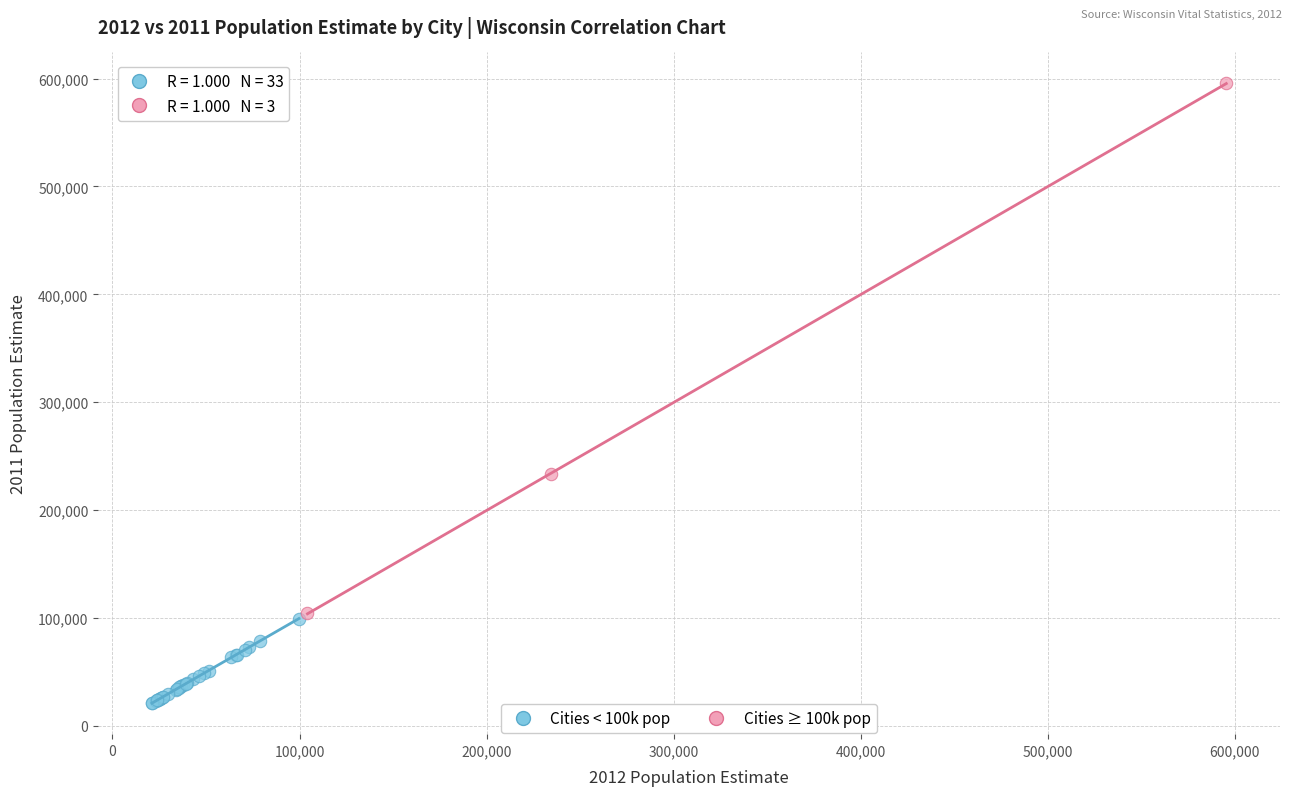

Which series contains the lowest Y value?

Cities < 100k pop